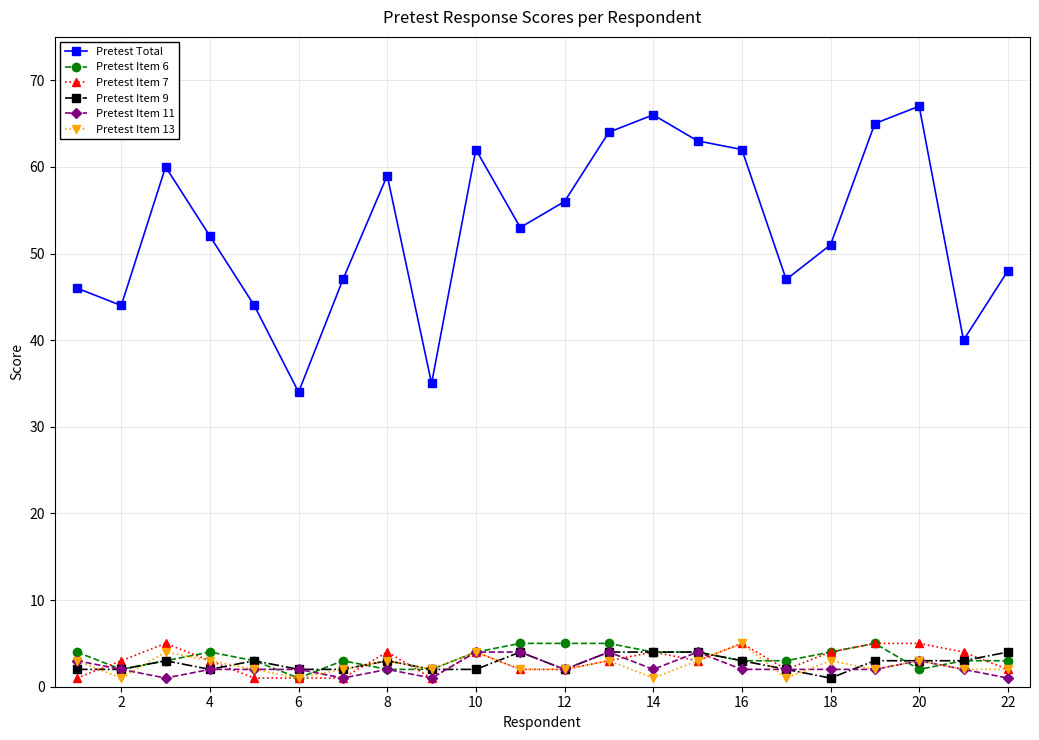

Which series has the widest spread of values?

Pretest Total